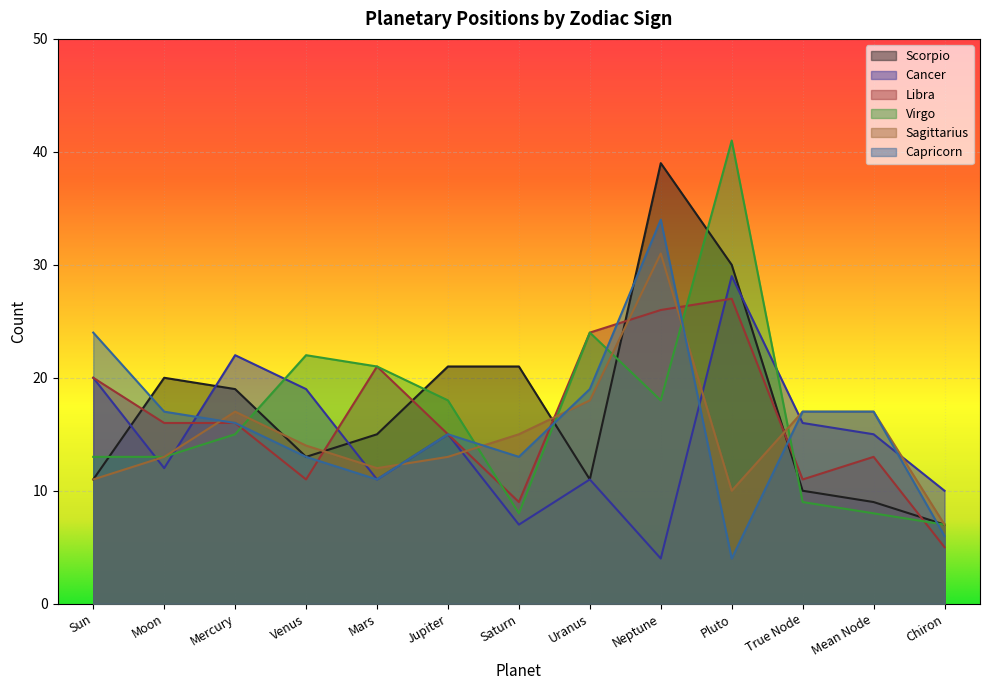

Reading left to right, transcribe all the data shown in this chart.

Scorpio: 11	20	19	13	15	21	21	11	39	30	10	9	7
Cancer: 20	12	22	19	11	15	7	11	4	29	16	15	10
Libra: 20	16	16	11	21	15	9	24	26	27	11	13	5
Virgo: 13	13	15	22	21	18	8	24	18	41	9	8	7
Sagittarius: 11	13	17	14	12	13	15	18	31	10	17	17	7
Capricorn: 24	17	16	13	11	15	13	19	34	4	17	17	6